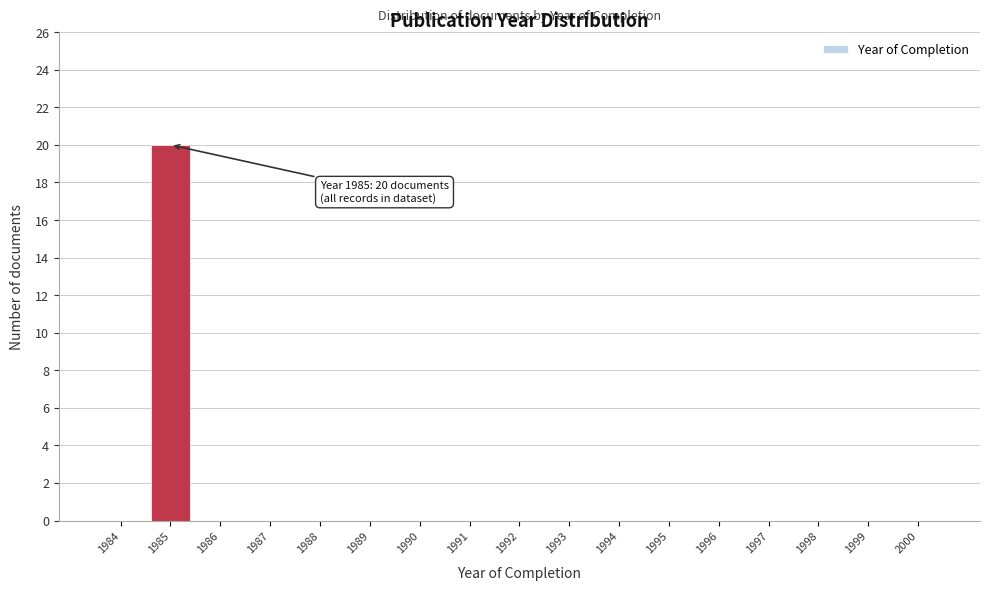

Reading right to left, list all the values displayed in this chart.

2000=0	1999=0	1998=0	1997=0	1996=0	1995=0	1994=0	1993=0	1992=0	1991=0	1990=0	1989=0	1988=0	1987=0	1986=0	1985=20	1984=0